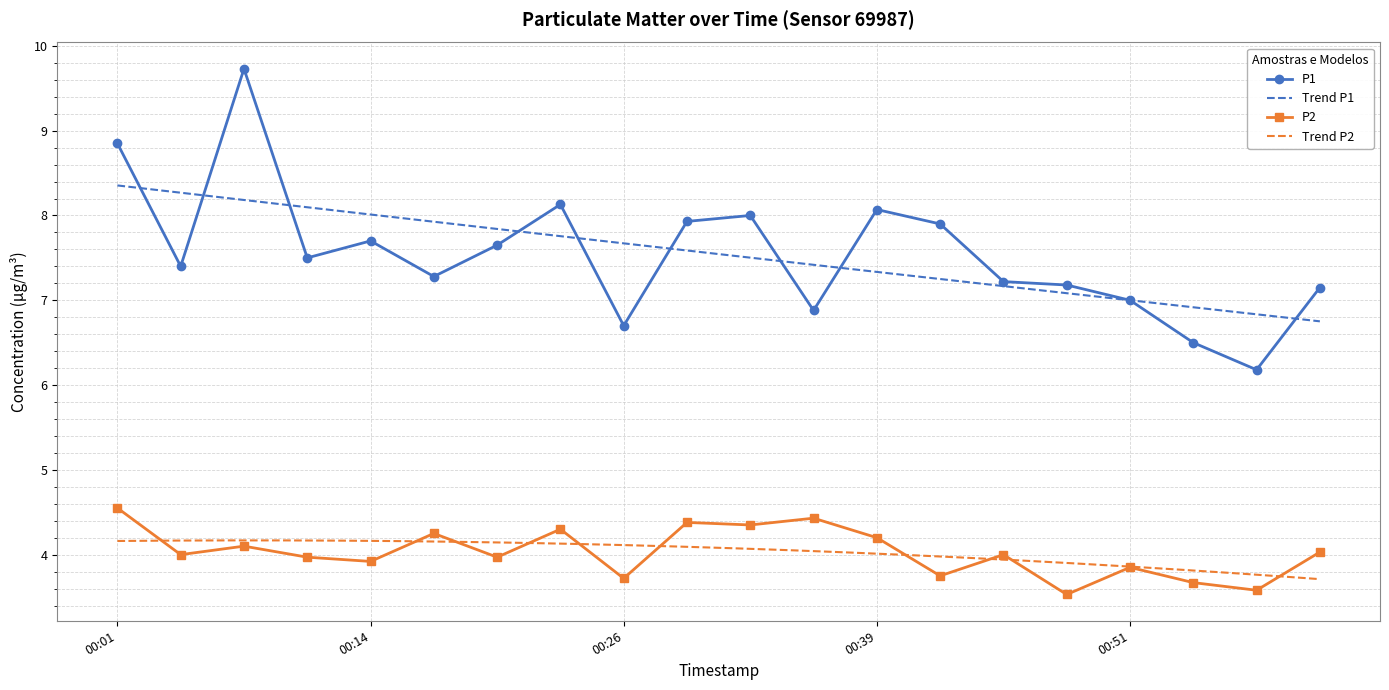

What is the difference between the maximum and minimum values in the P2 series?

1.0